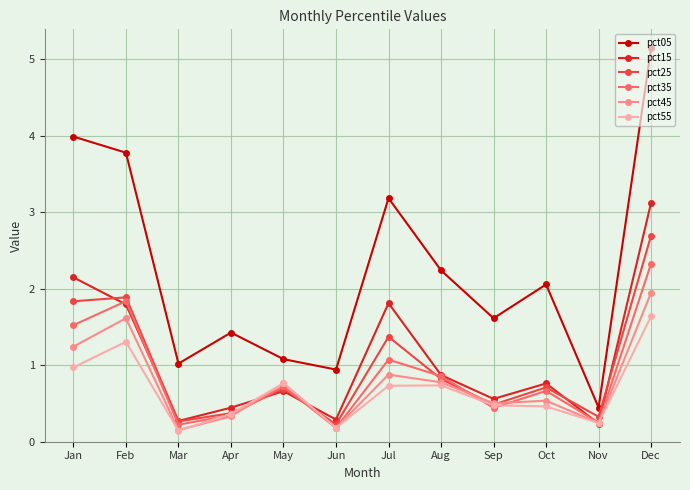

What is the difference between the maximum and minimum values in the pct25 series?

2.5